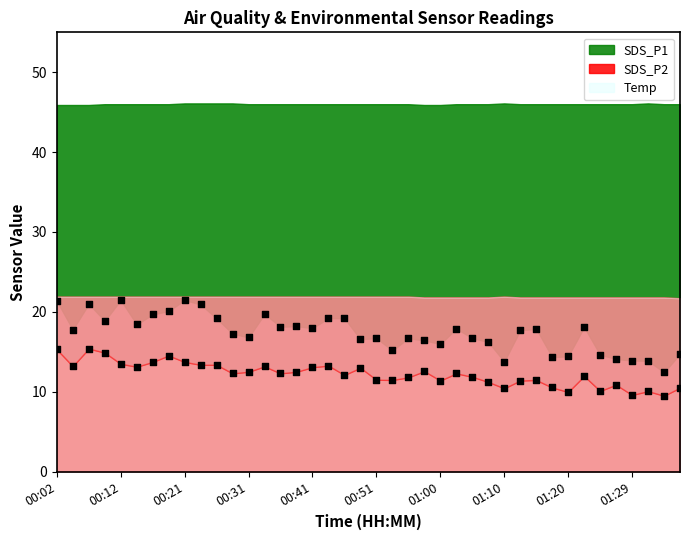

Which series reaches the minimum Y coordinate?

SDS_P2